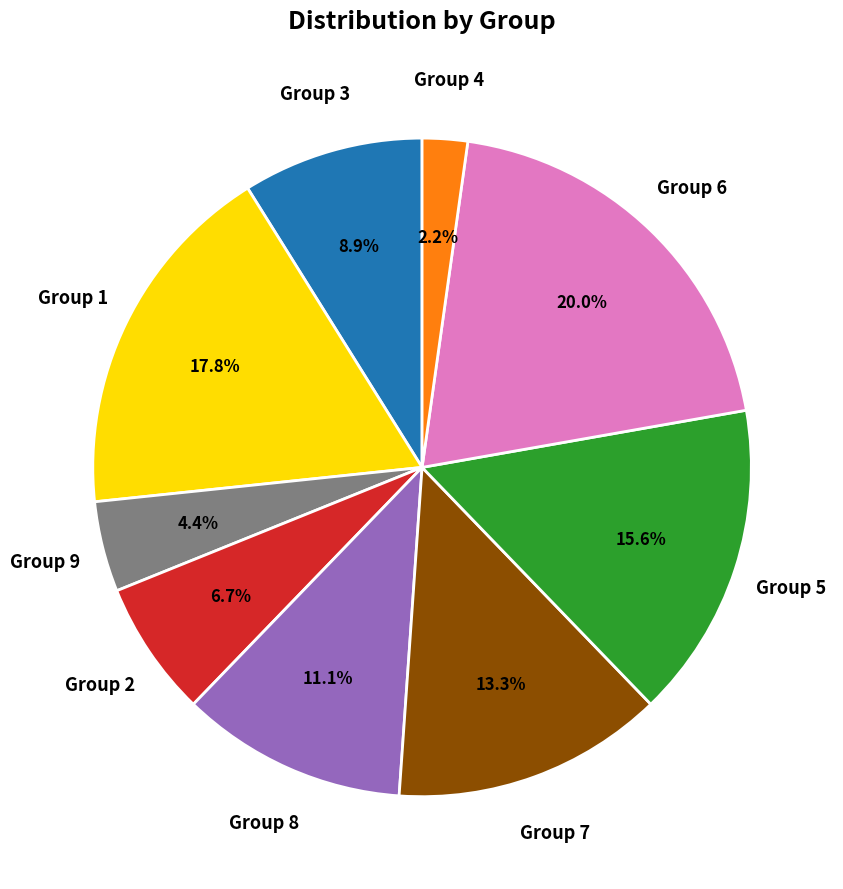

Between Group 5 and Group 2, which is larger?

Group 5